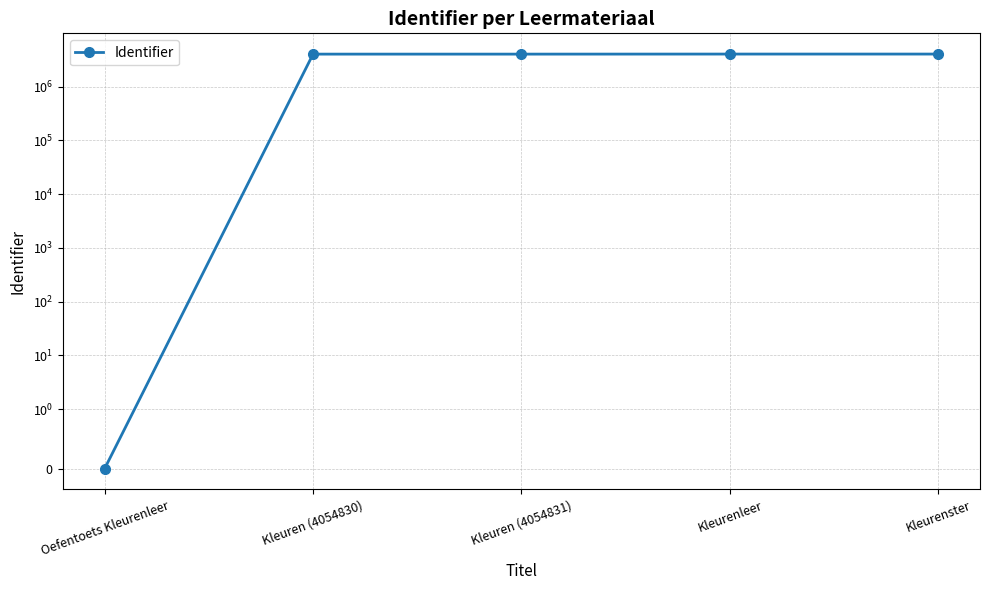

Which label corresponds to the largest value in the chart?

Kleurenster